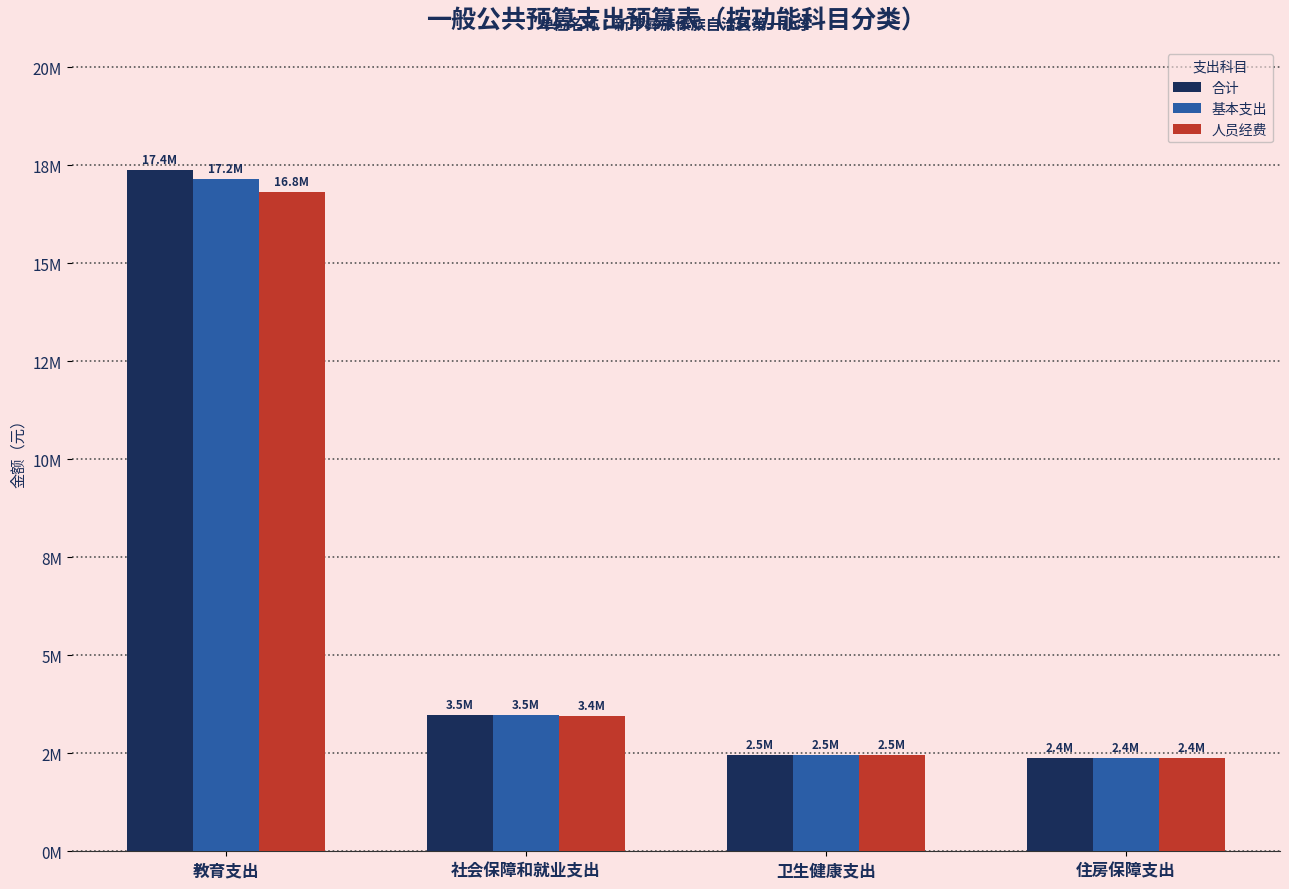

Rank the series by their maximum value, from highest to lowest.

合计, 基本支出, 人员经费